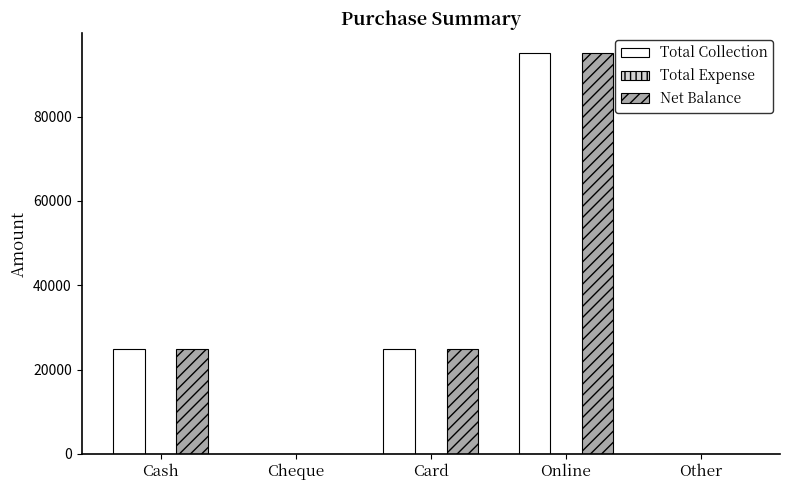

At which category is the sum across all series the highest?

Online